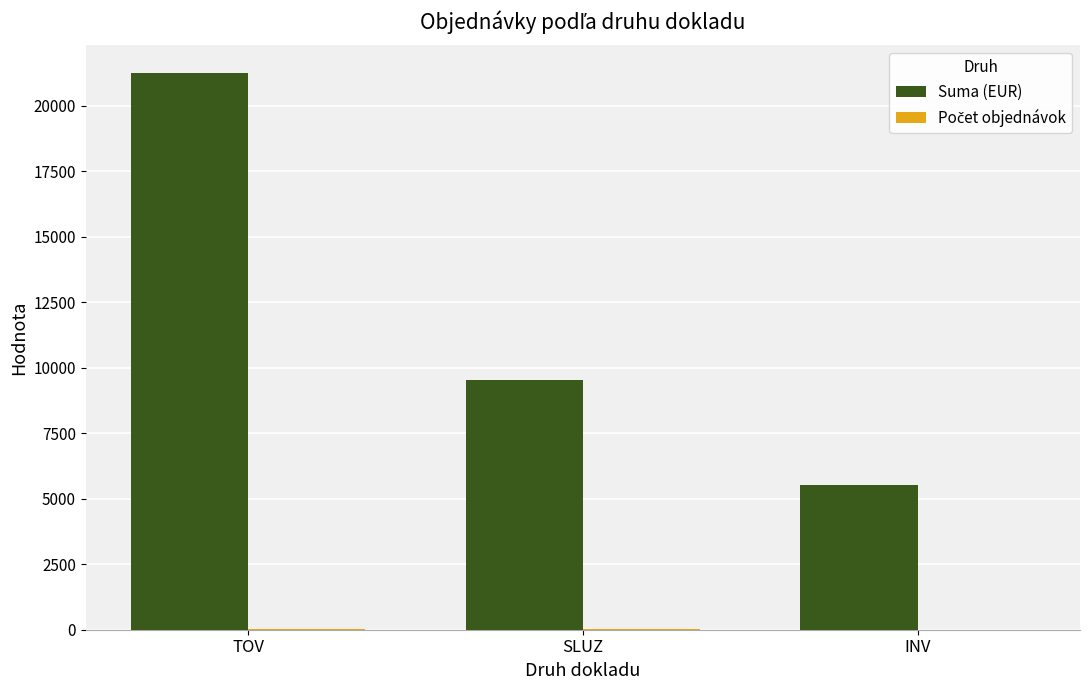

What is the average value of the Suma (EUR) series?

12098.9